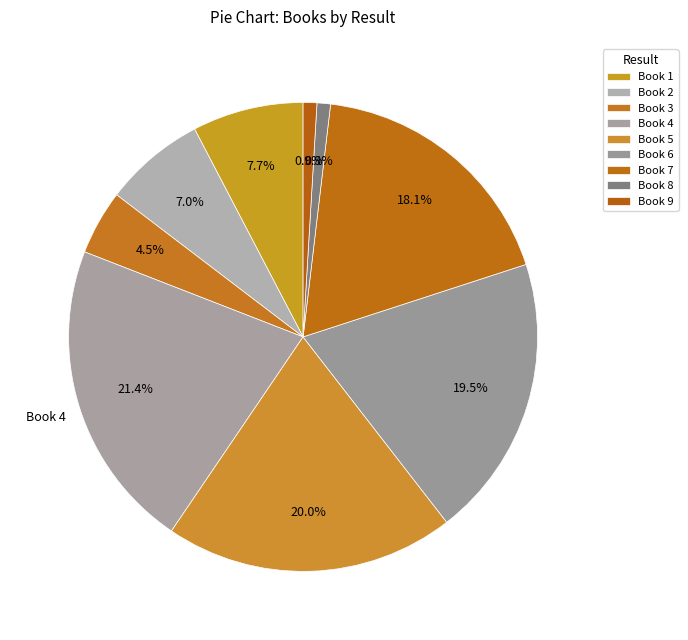

How many segments does this pie chart have?

9